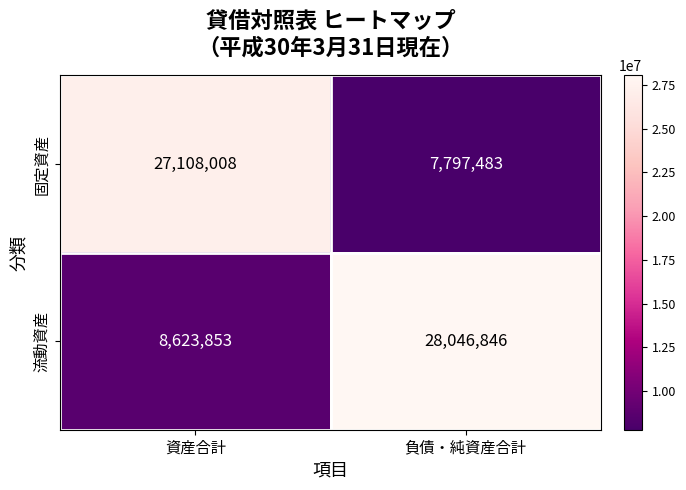

Is the value of 固定資産 at 資産合計 greater than the value of 流動資産 at 資産合計?

Yes